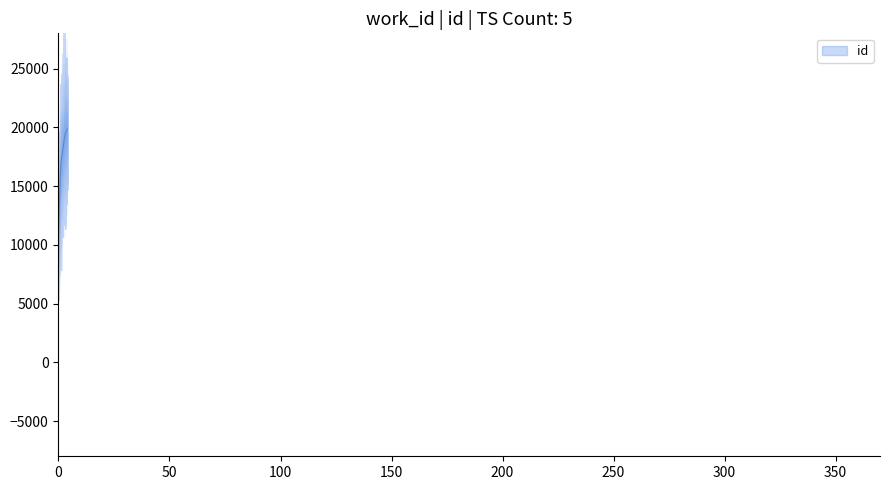

The chart shows a value of 3947 at 4610. True or false?

False